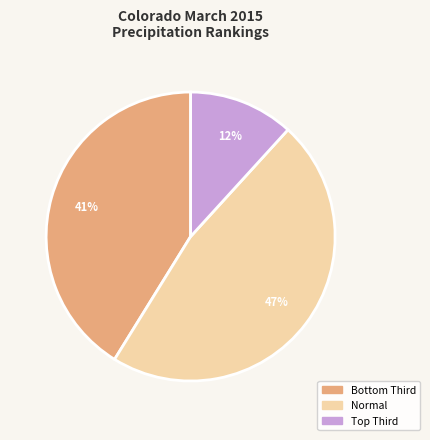

To the nearest percent, what is the difference between the largest and smallest slice percentages?

35%